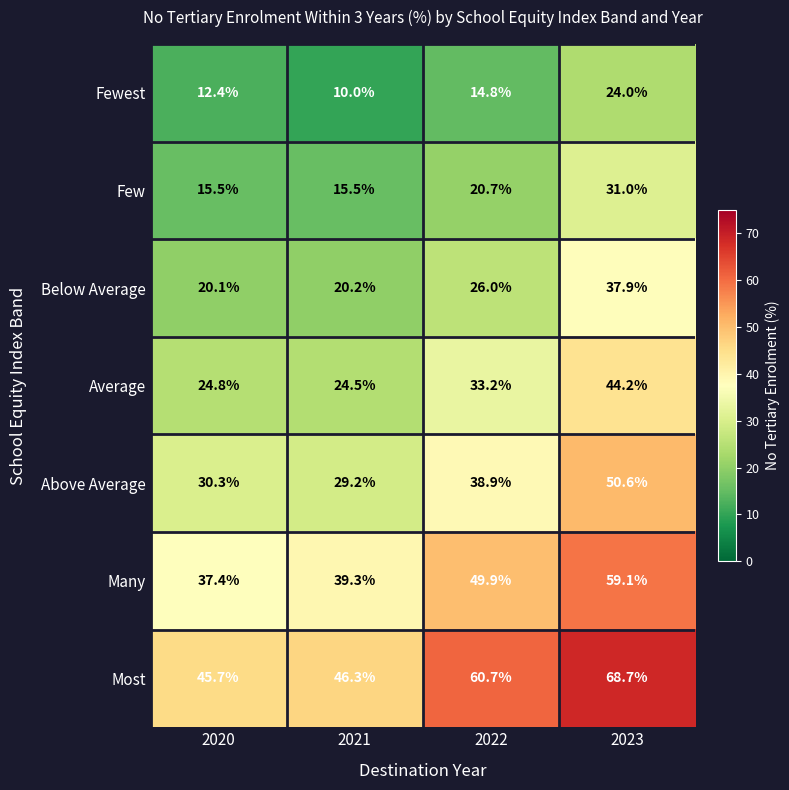

Between 2020 and 2023, which series saw the biggest shift?

Most